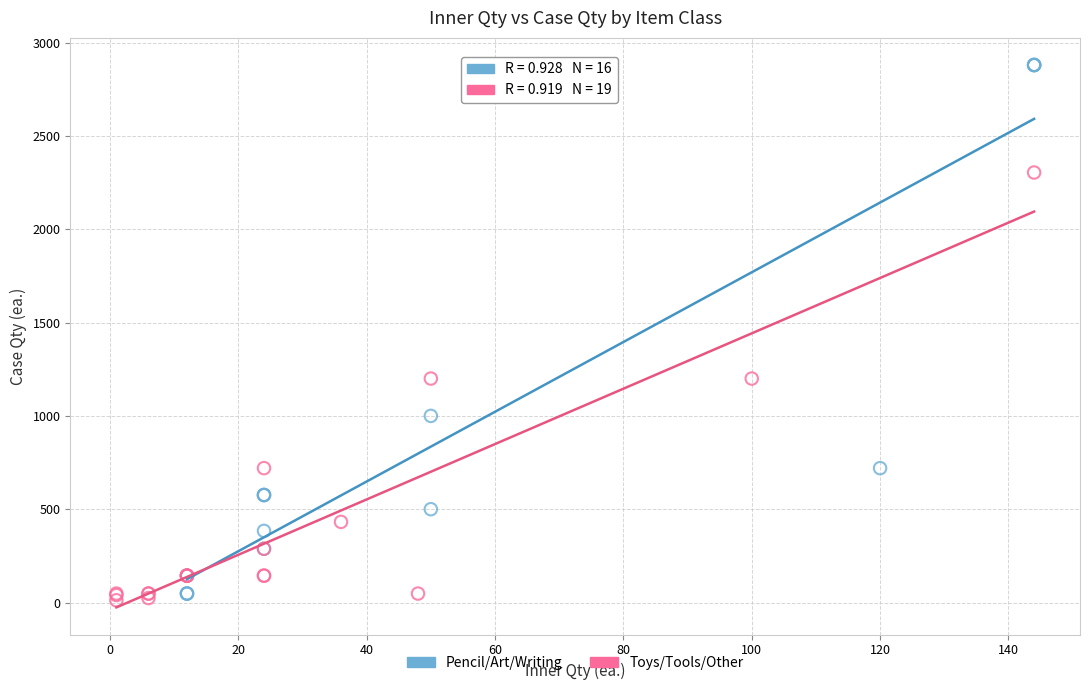

What are all the series names shown in the legend?

Pencil/Art/Writing, Toys/Tools/Other